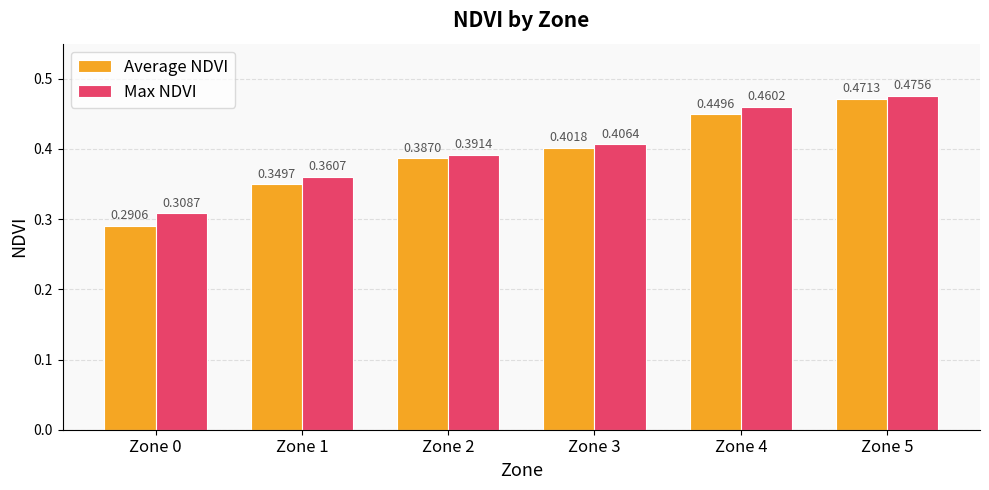

What is the difference between the Average NDVI values at Zone 2 and Zone 5?

0.1